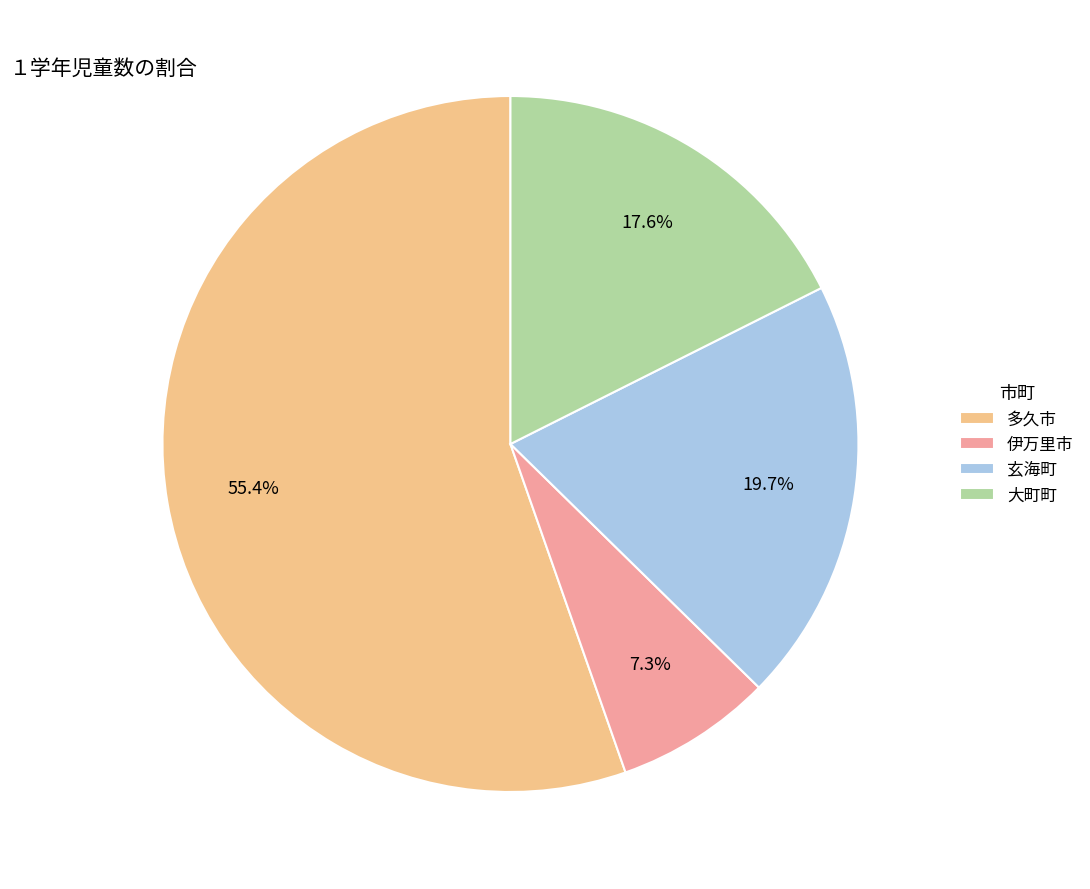

How many segments does this pie chart have?

4